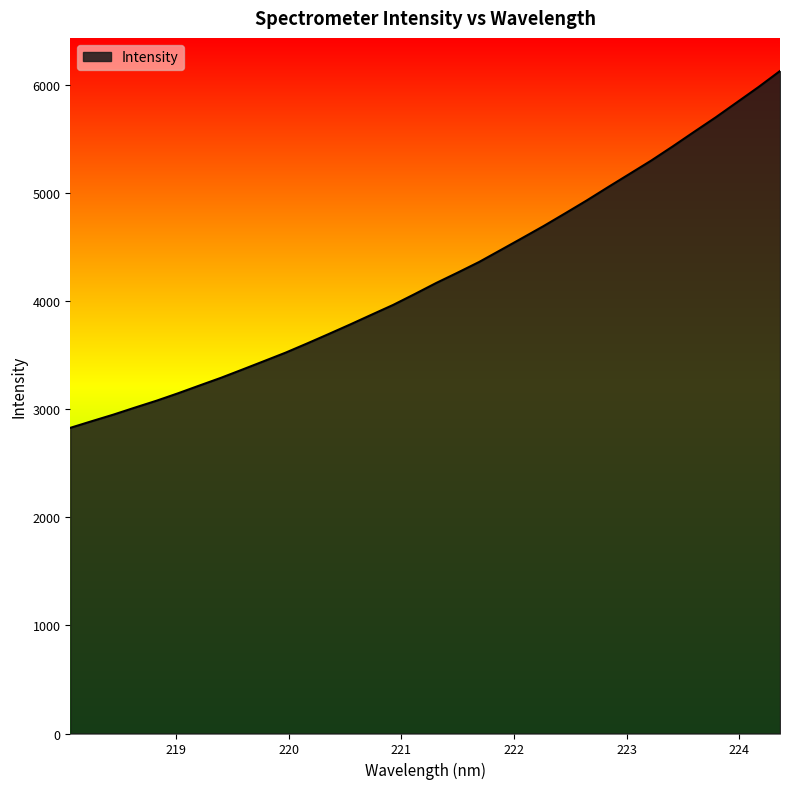

What is the minimum value shown in the chart?

2826.9